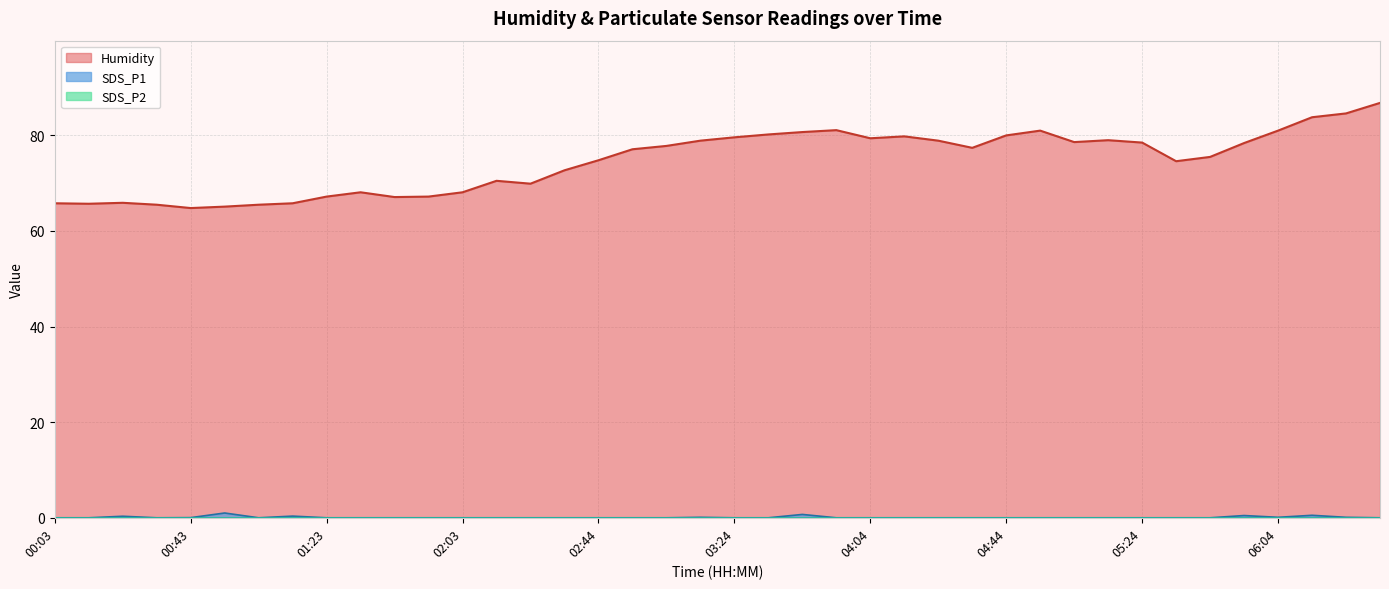

What is the average value of the SDS_P1 series?

0.1